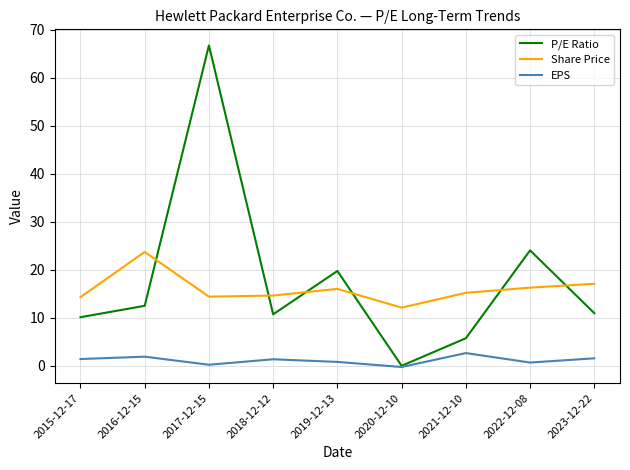

The Share Price series shows 12.1 at 2020-12-10. True or false?

True